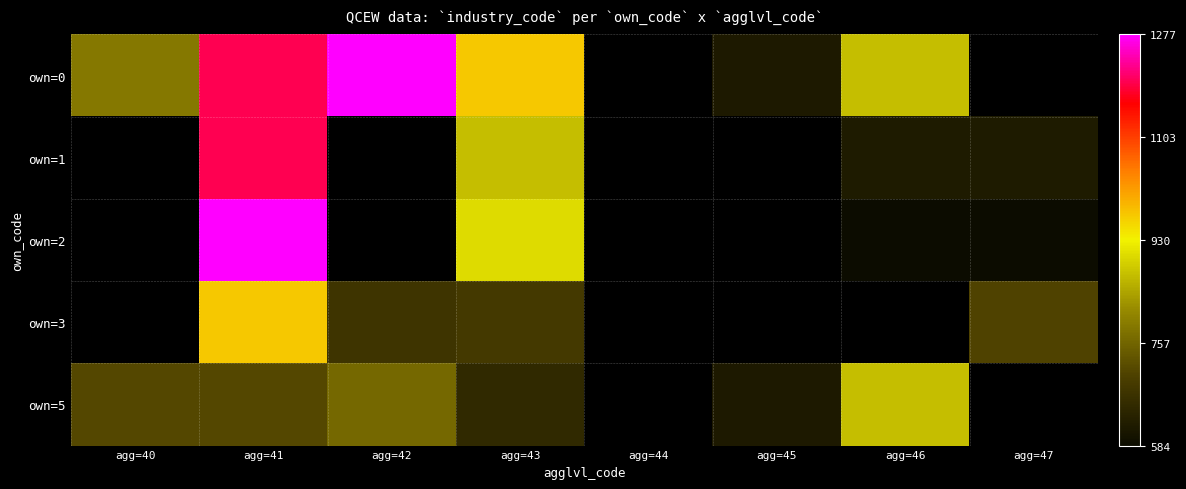

Is the value of own=0 at agg=47 greater than the value of own=3 at agg=42?

No